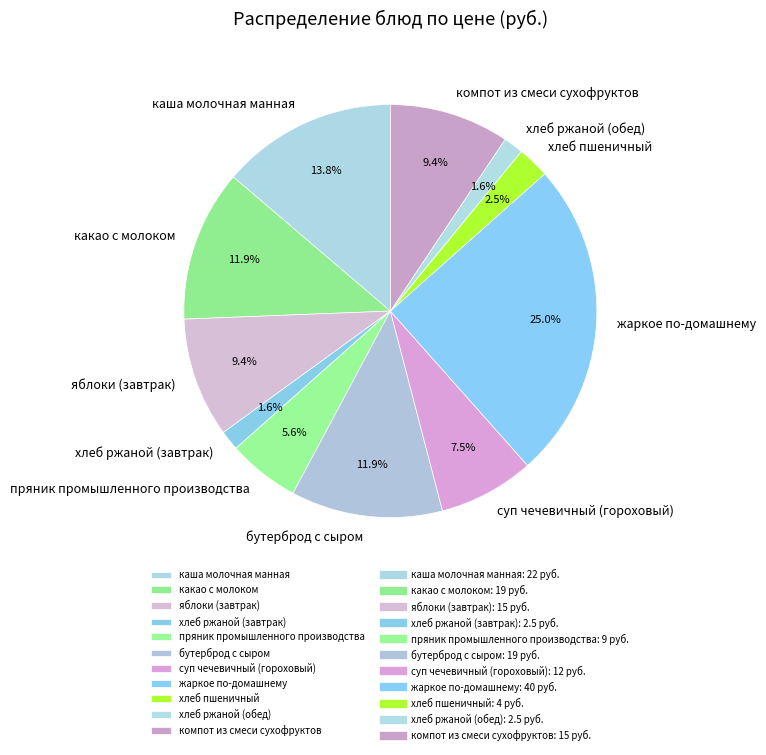

What portion of the pie excludes какао с молоком?

88.1%